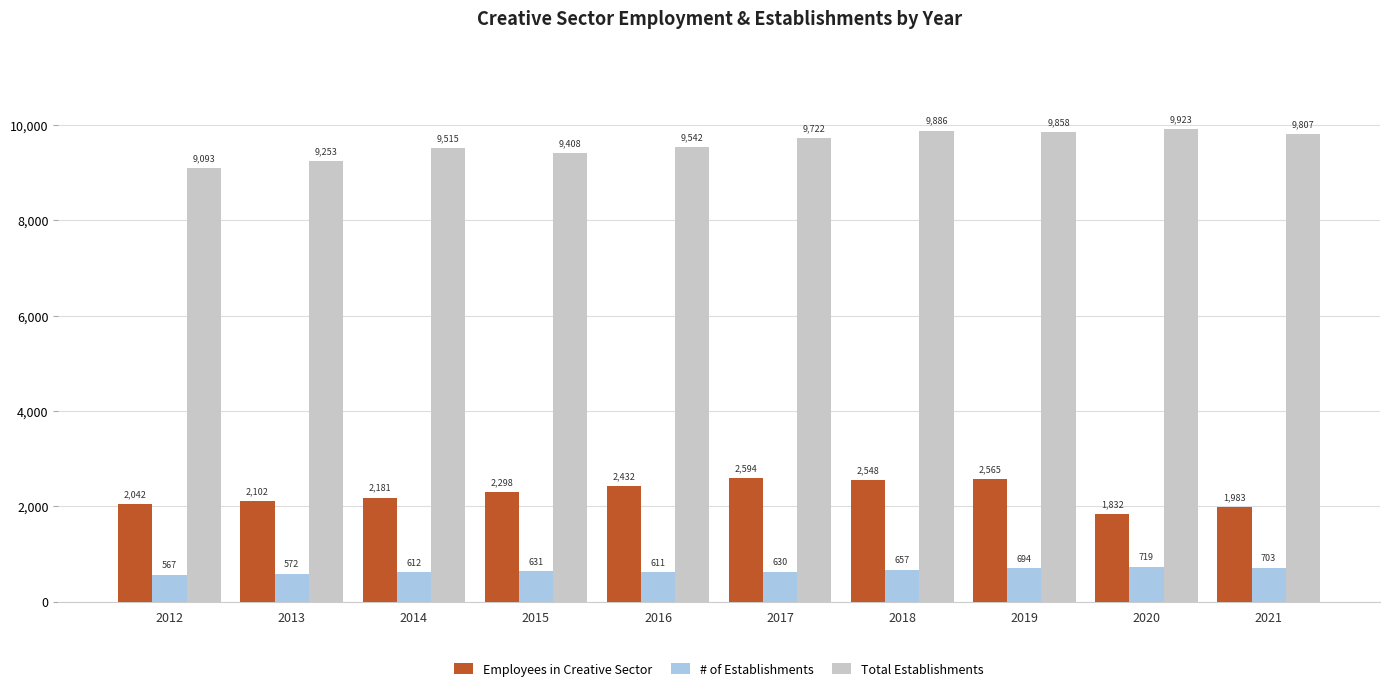

What is the difference between the Total Establishments values at 2020 and 2015?

515